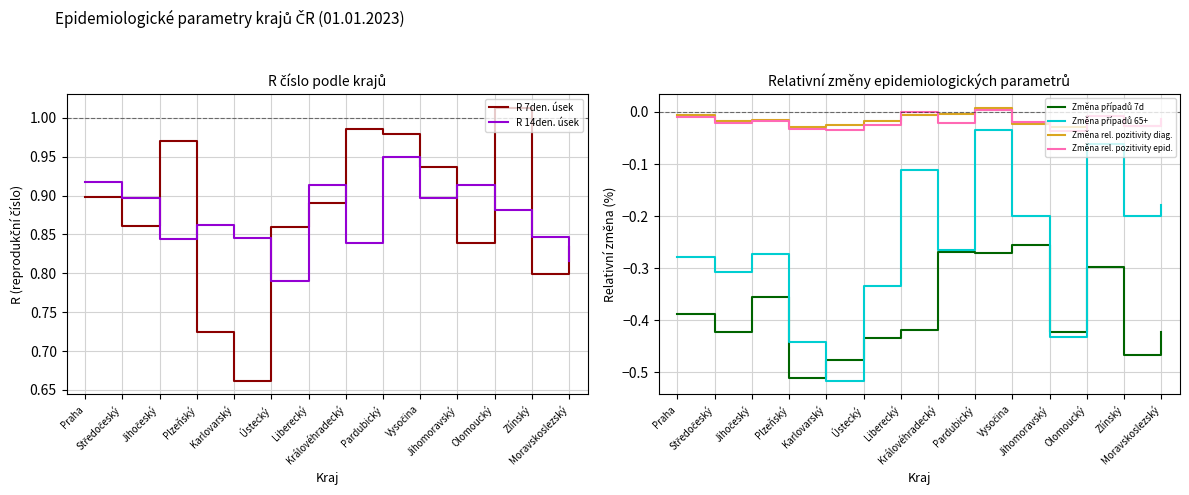

Is it true that Změna rel. pozitivity diag. equals -0.0 at Zlínský?

False